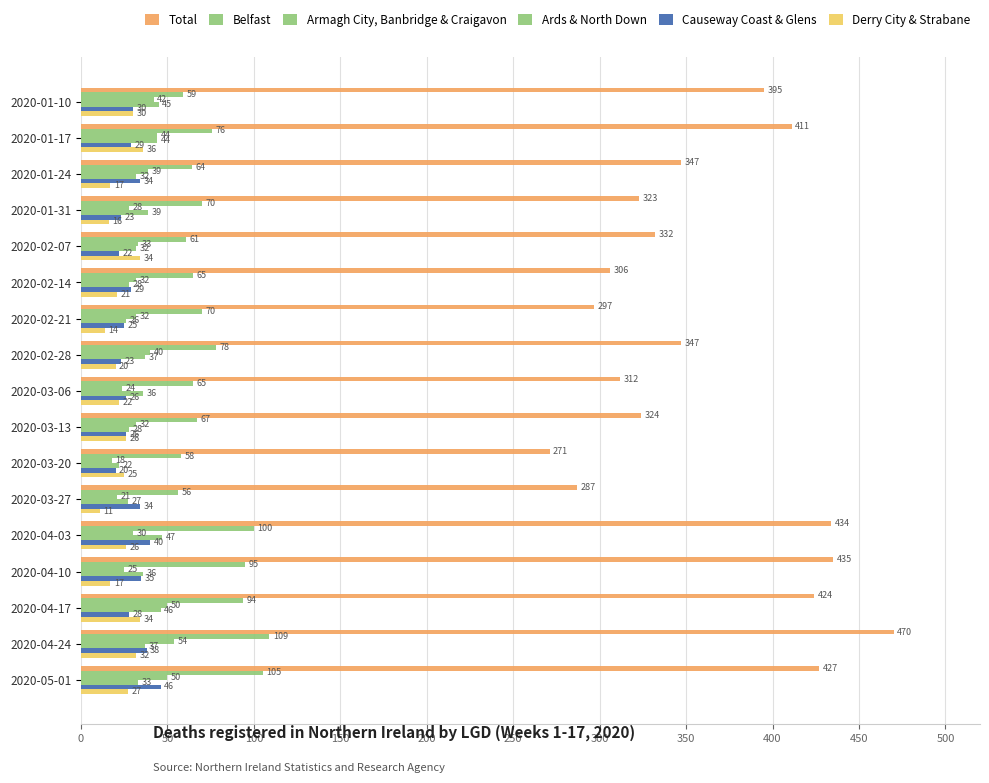

How many data points does each series have?

17